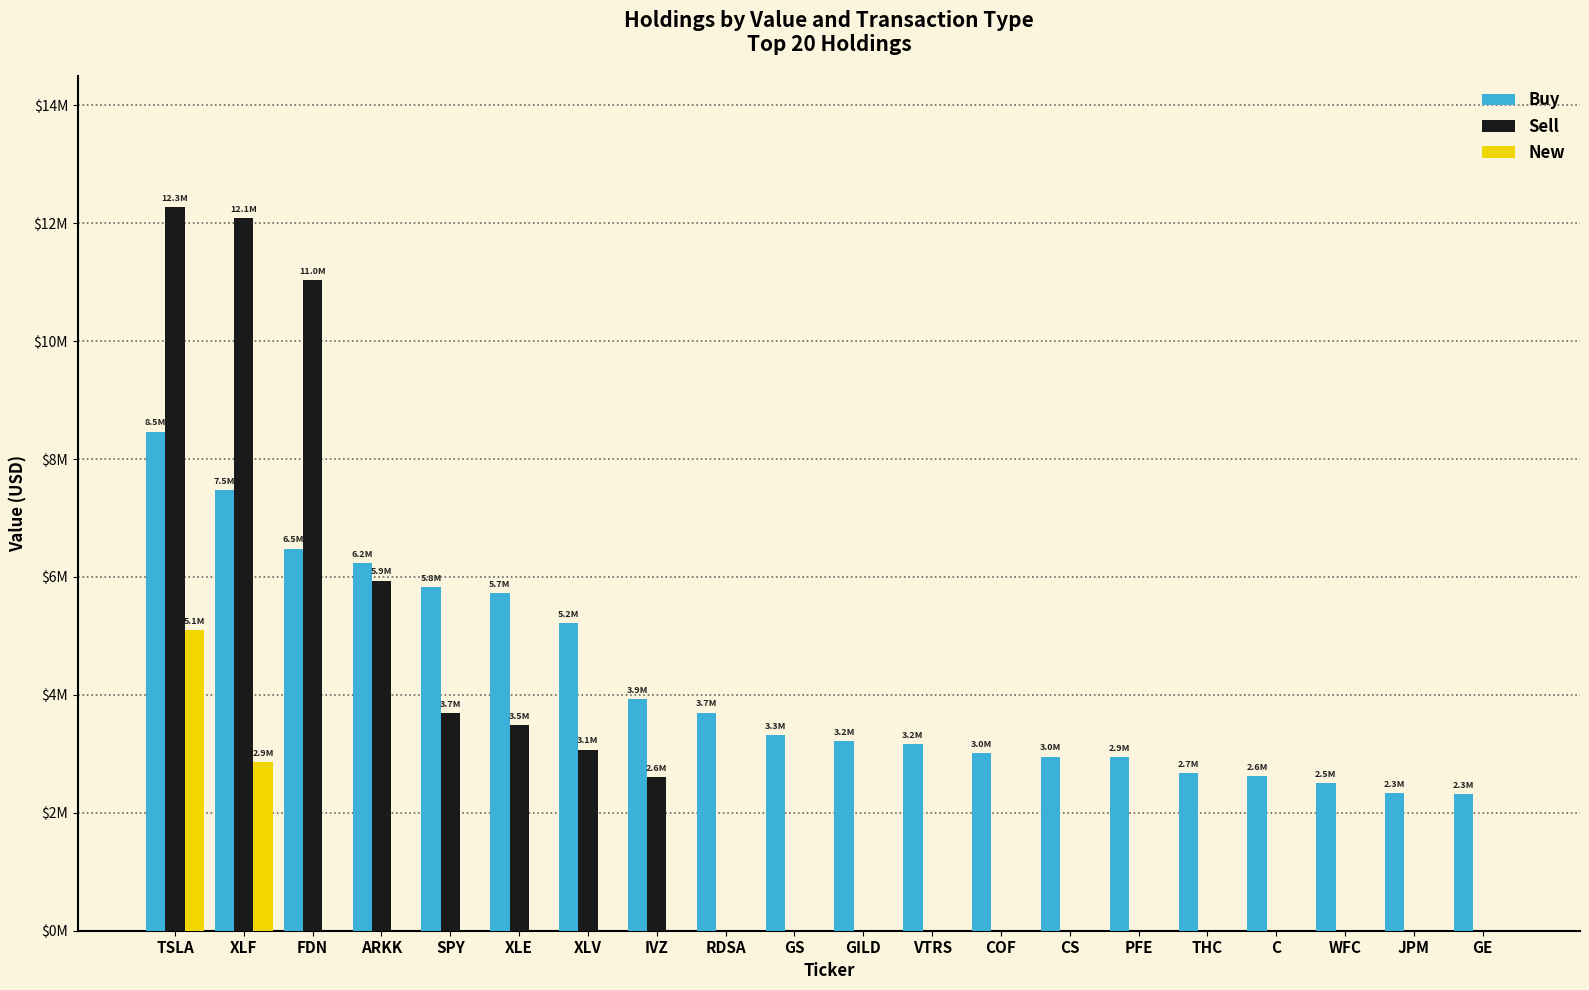

What are all the series names shown in the legend?

Buy, Sell, New